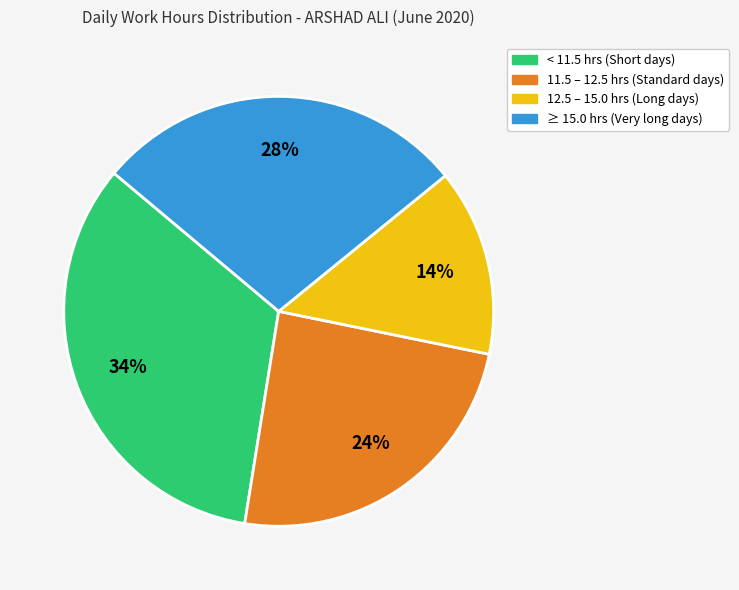

Count the number of slices in the pie.

4